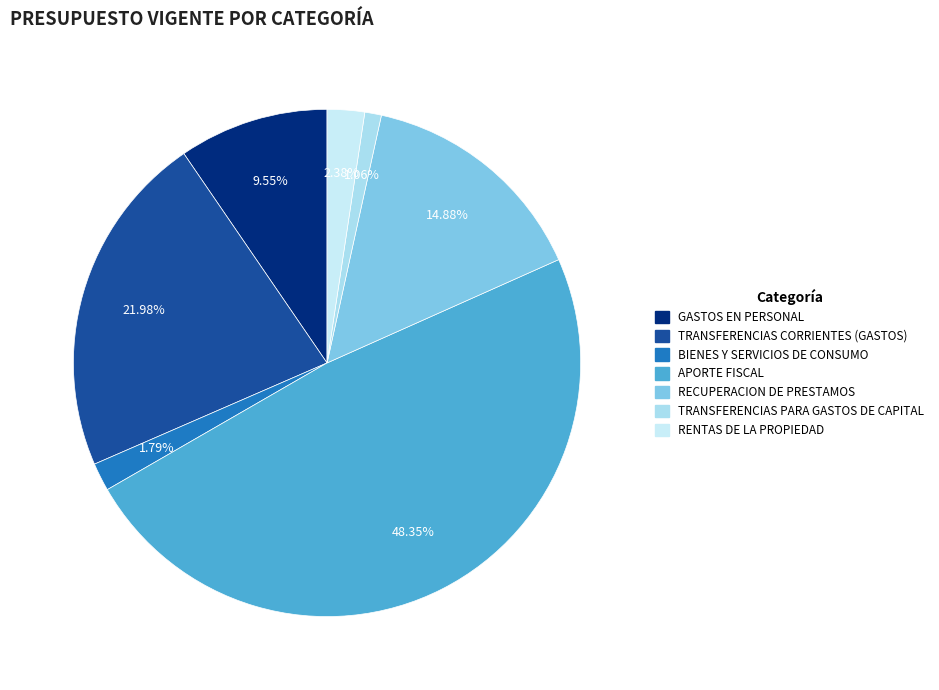

What is the ratio of the value at TRANSFERENCIAS CORRIENTES (GASTOS) to the value at RENTAS DE LA PROPIEDAD?

9.2